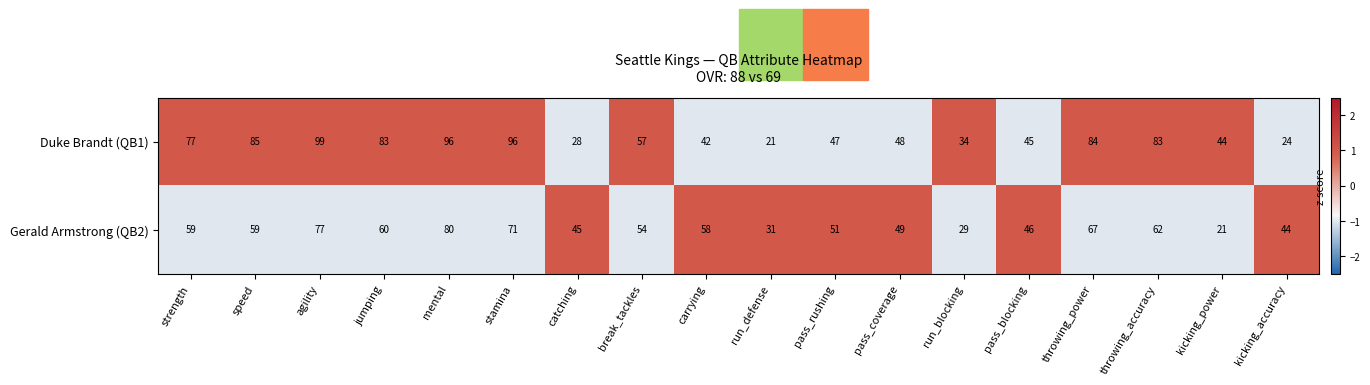

What value does the Gerald Armstrong (QB2) series have at jumping?

60